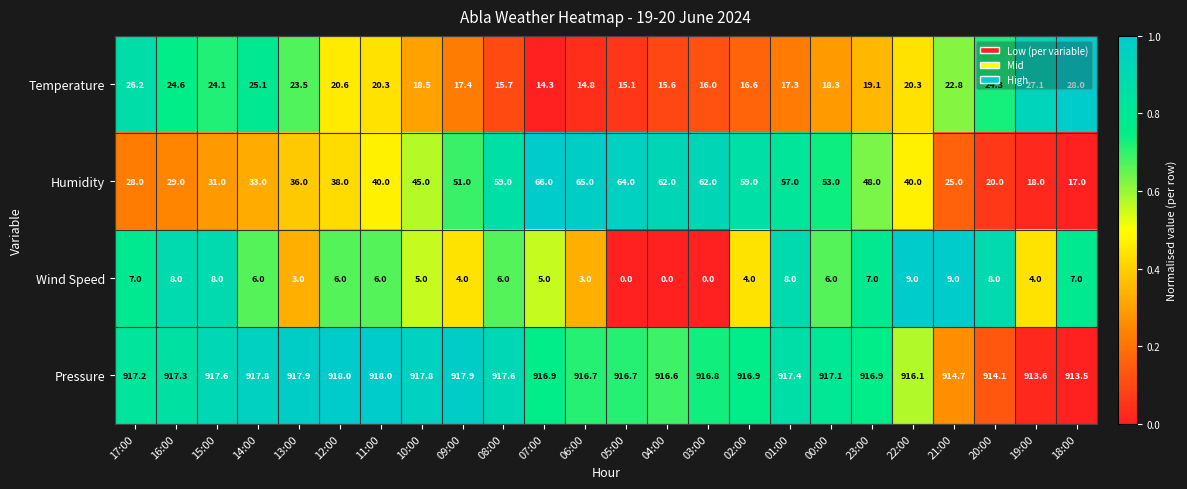

Rank the series by their maximum value, from highest to lowest.

Pressure, Humidity, Temperature, Wind Speed